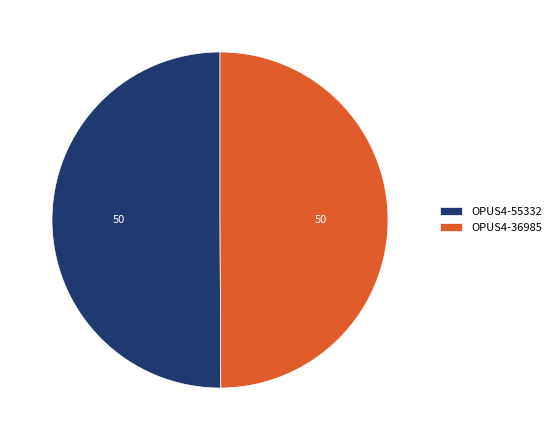

Is it true that OPUS4-55332 is 50% of the pie?

True